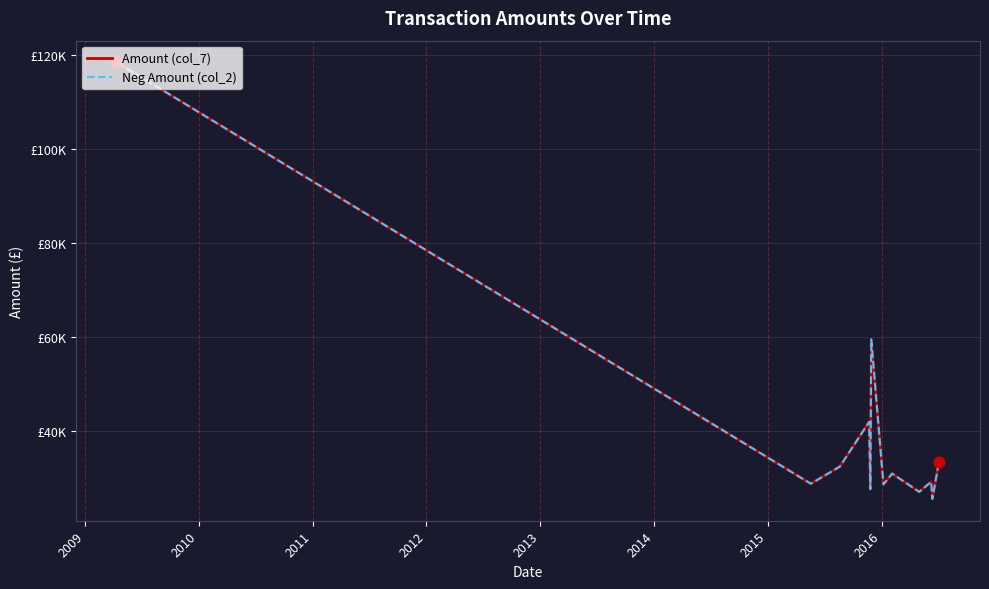

Which series has the largest total across all categories?

Amount (col_7)